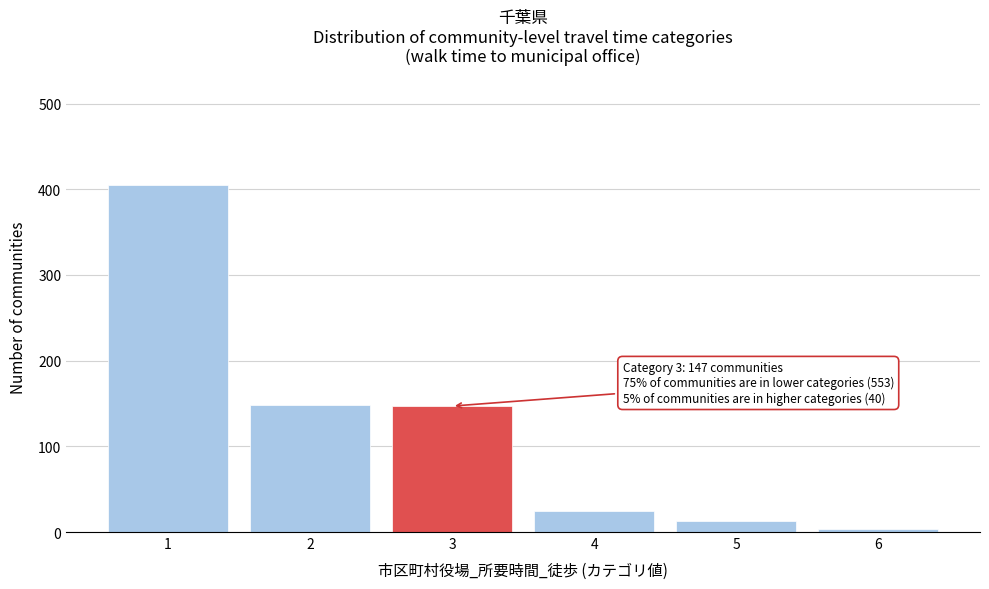

Is it true that the value at 2 is 204?

False